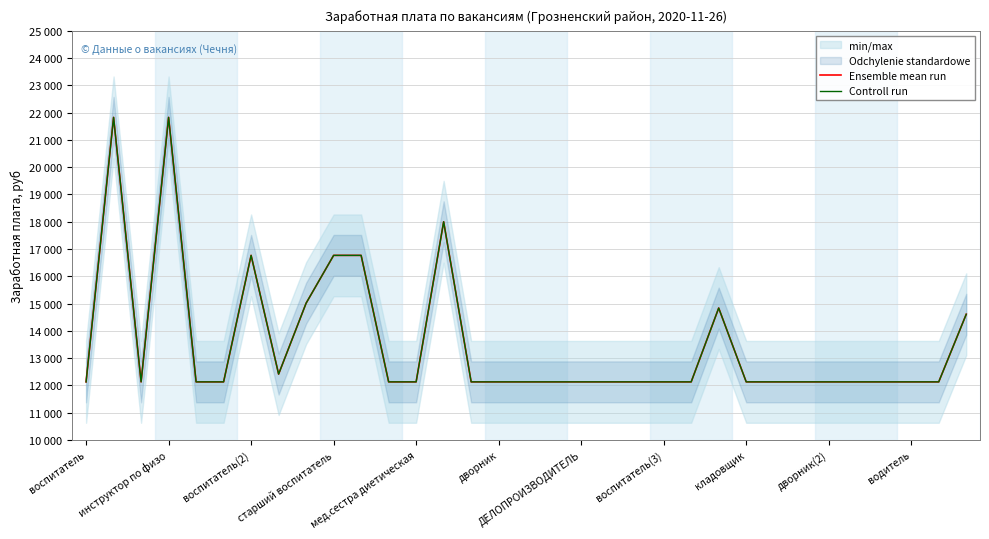

True or false: Ensemble mean run and Controll run intersect in this chart.

False